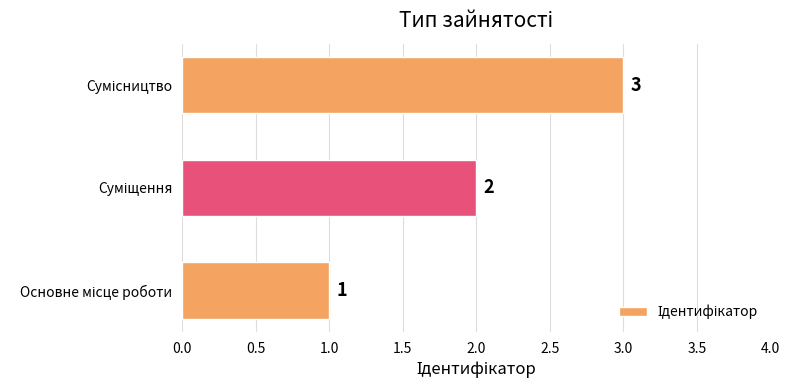

Count the values in the range 1 to 3.

3